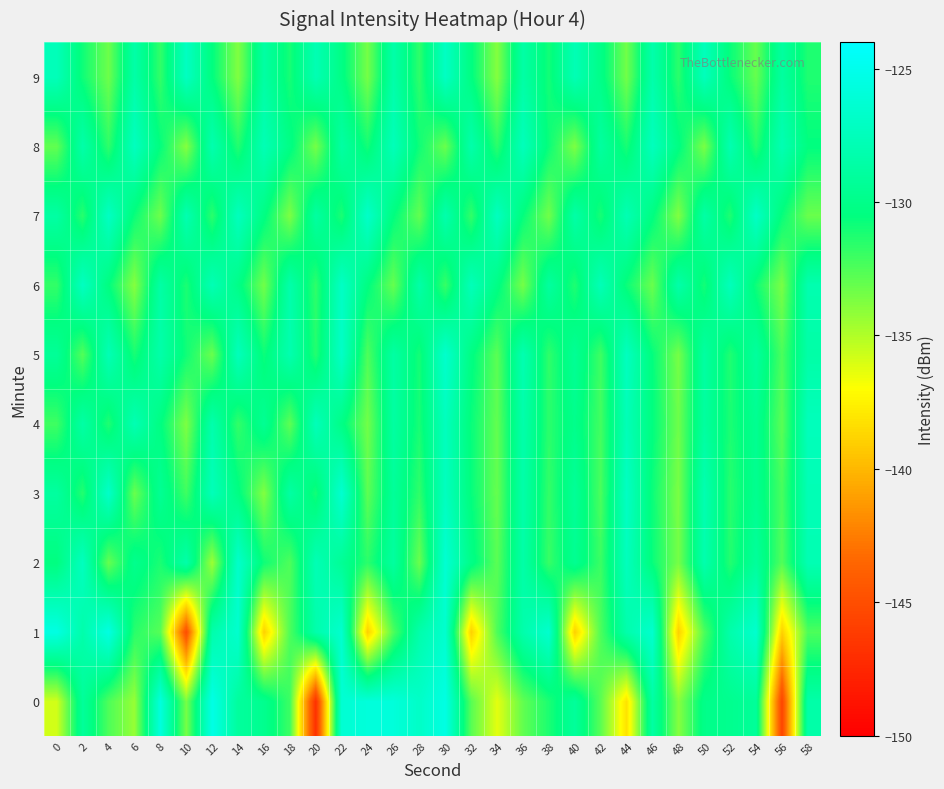

Count the number of data series in this chart.

10